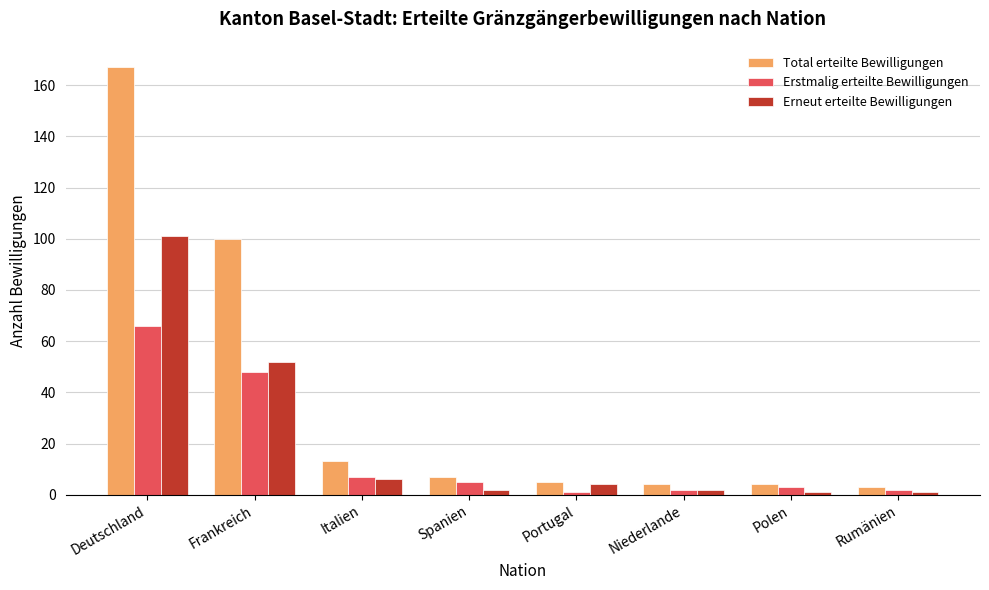

What position from the right is Portugal?

4